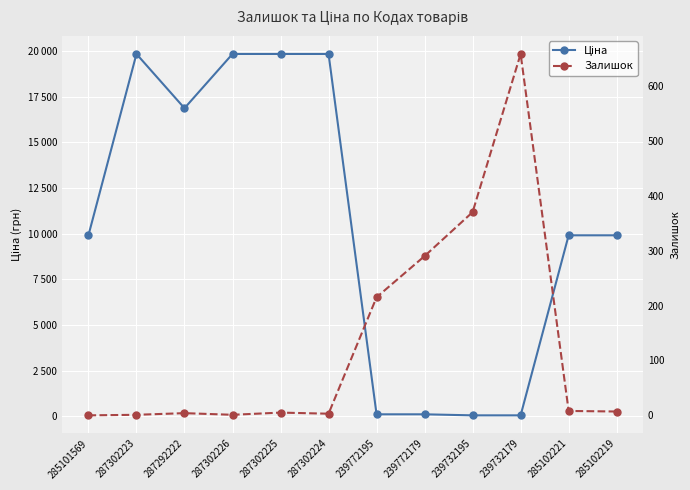

Count the number of categories in the chart.

12